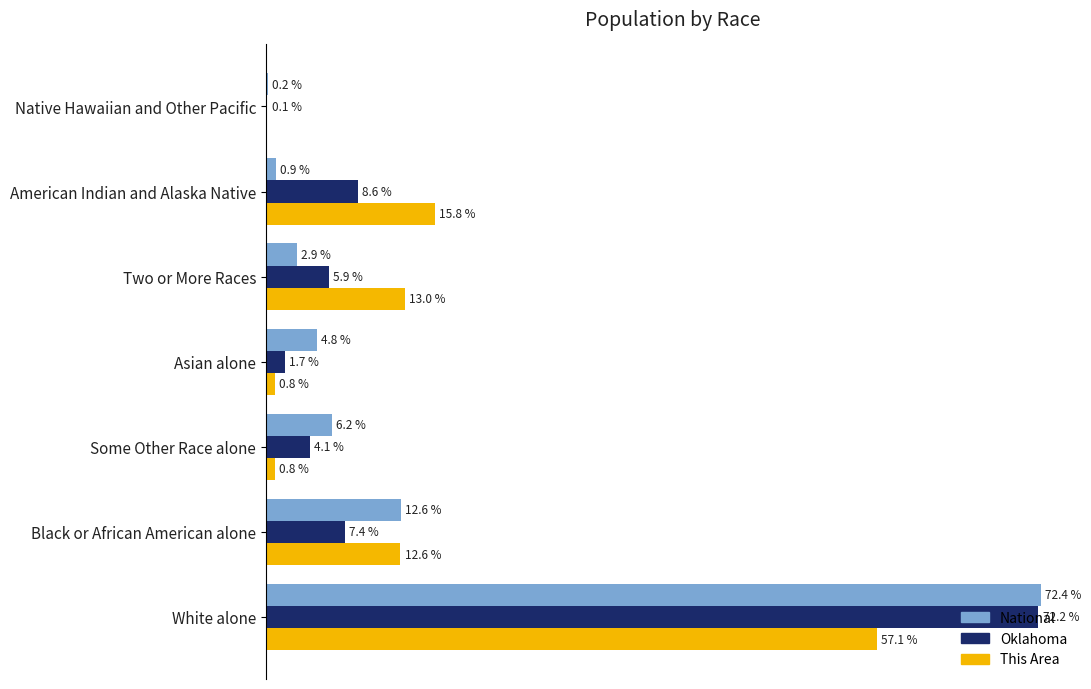

At which label is National closest to 36?

Black or African American alone